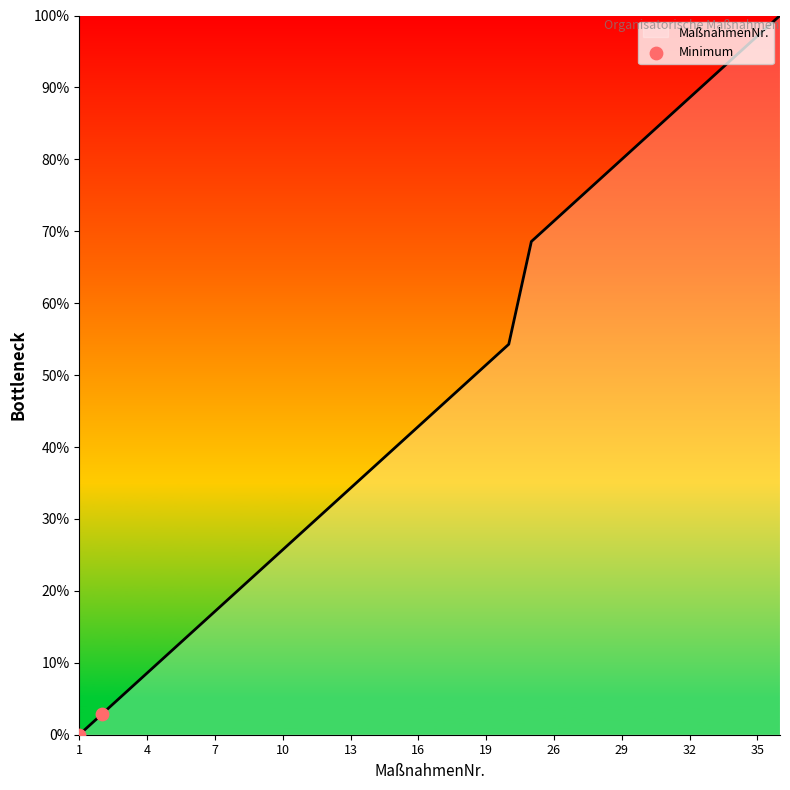

What is the maximum value shown in the chart?

100.0